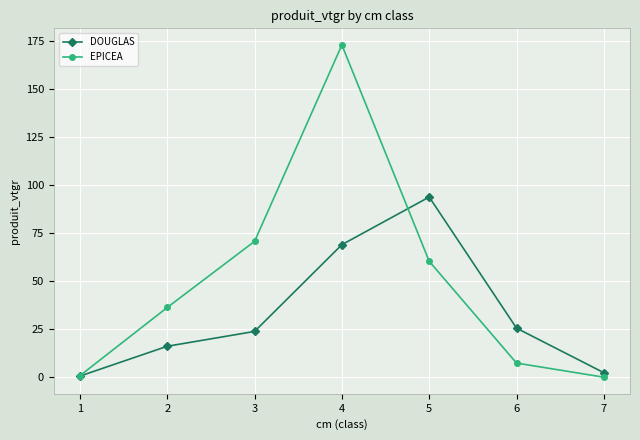

List the series in order of their peak value, highest first.

EPICEA, DOUGLAS